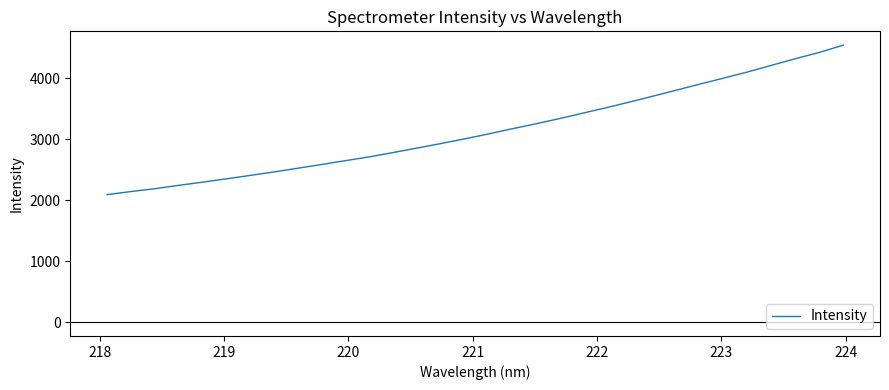

What is the minimum value shown in the chart?

2091.8